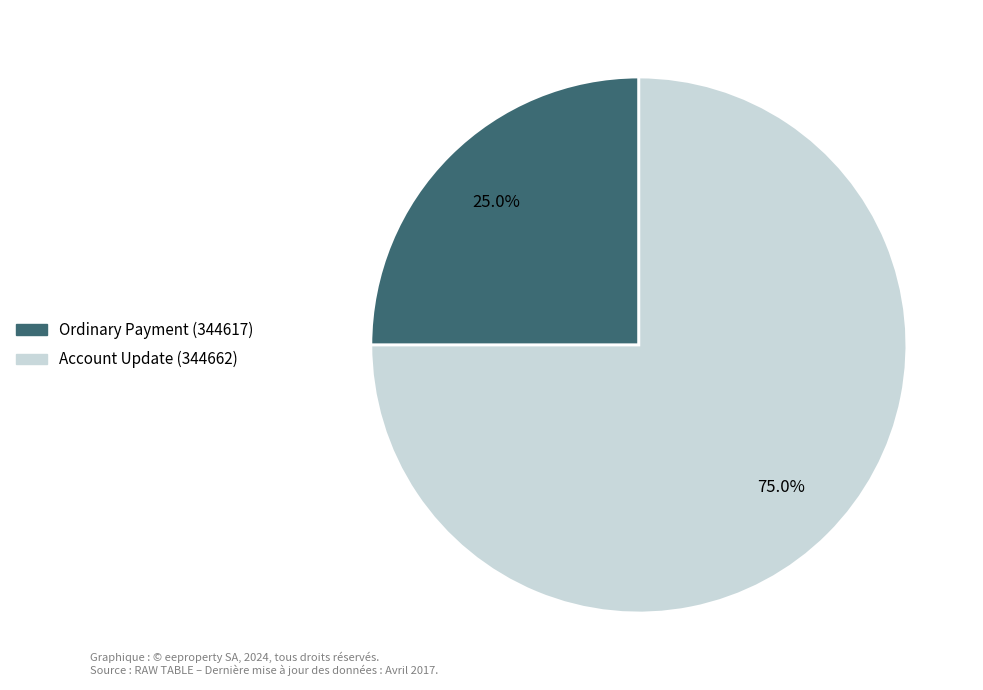

Approximately how many times larger is the value at Account Update (344662) compared to Ordinary Payment (344617)?

3.0